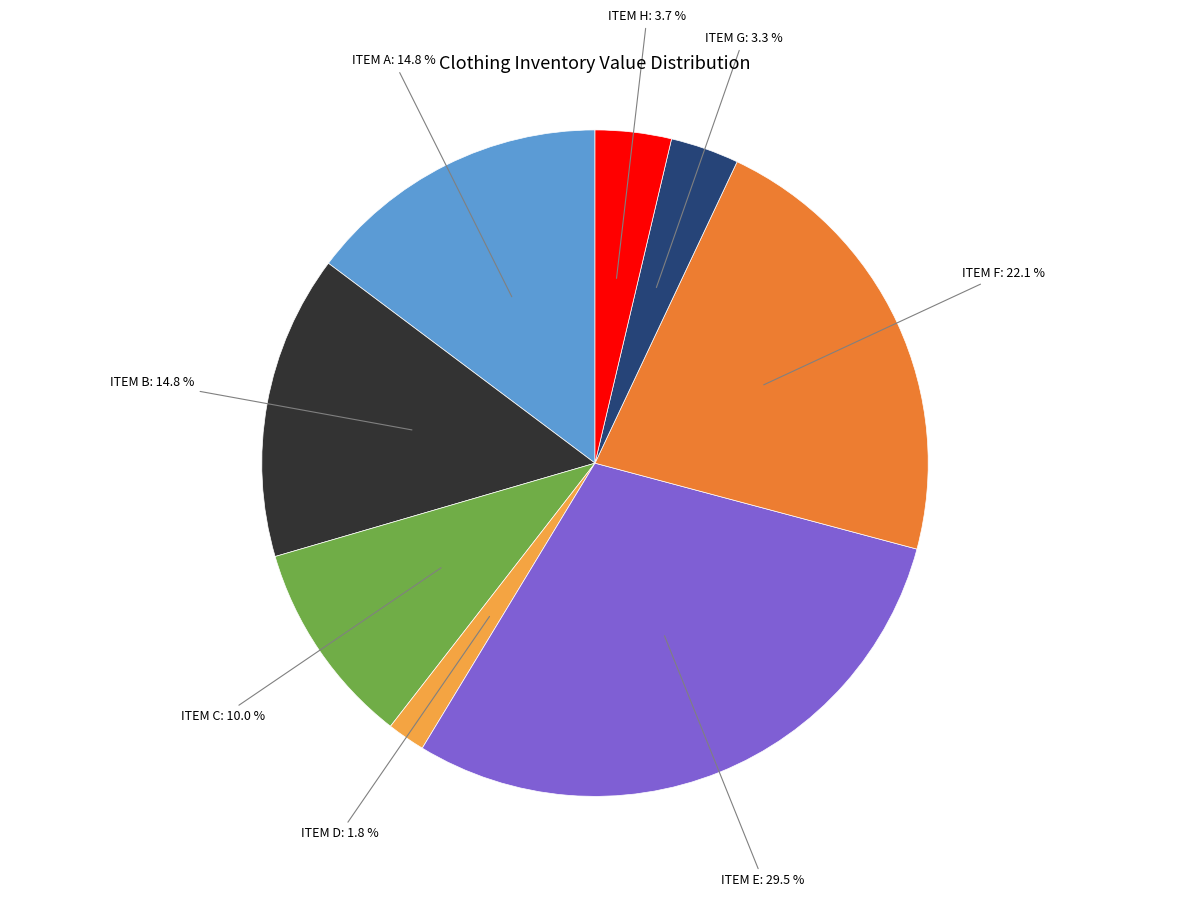

Count the number of slices in the pie.

8